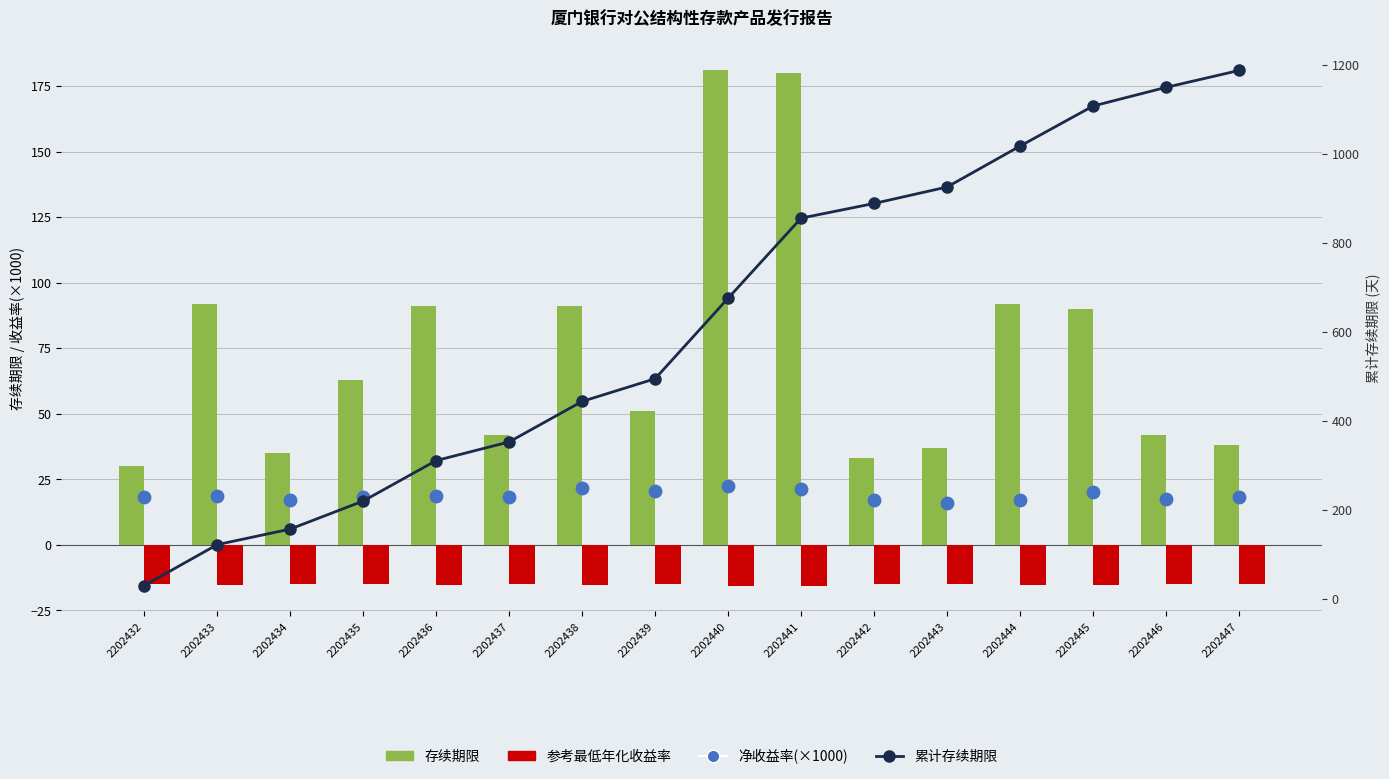

What are all the series names shown in the legend?

存续期限, 参考最低年化收益率, 净收益率(×1000), 累计存续期限